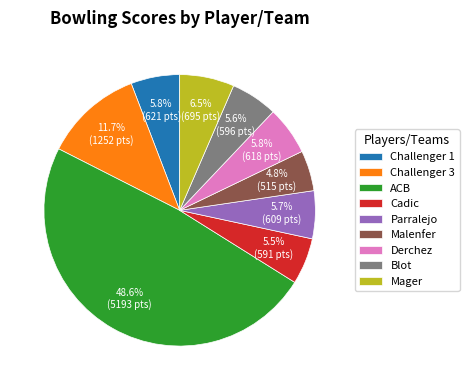

Is there a majority slice in this chart?

No